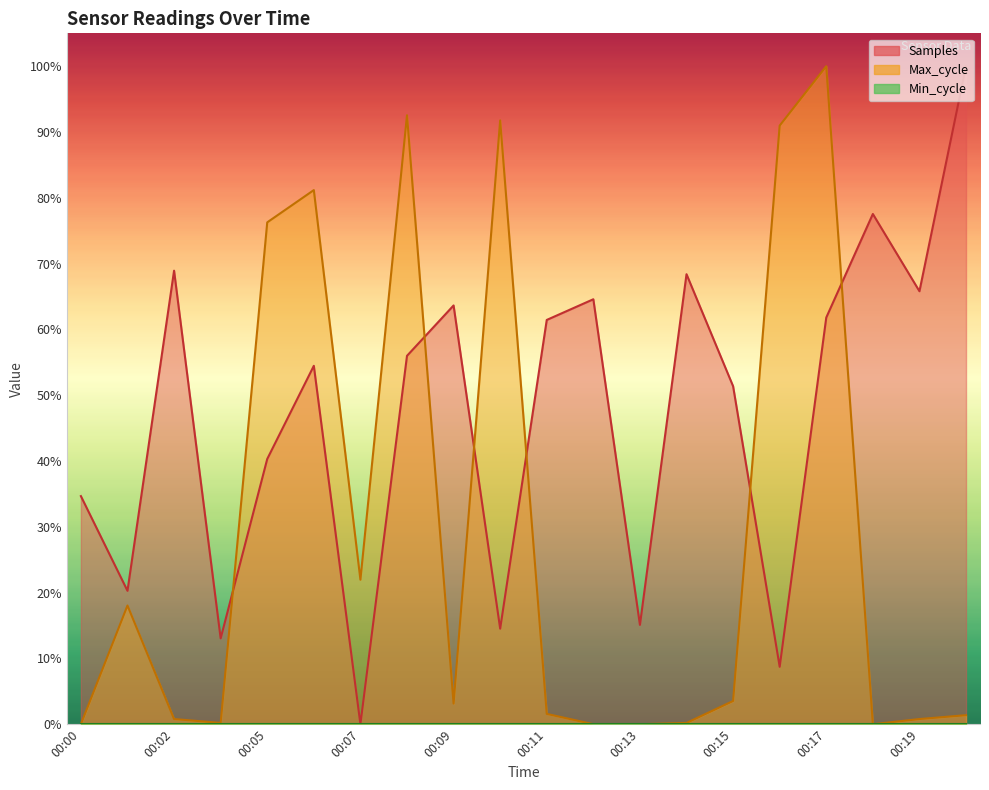

What is the difference between the maximum and minimum values in the Max_cycle series?

1.0